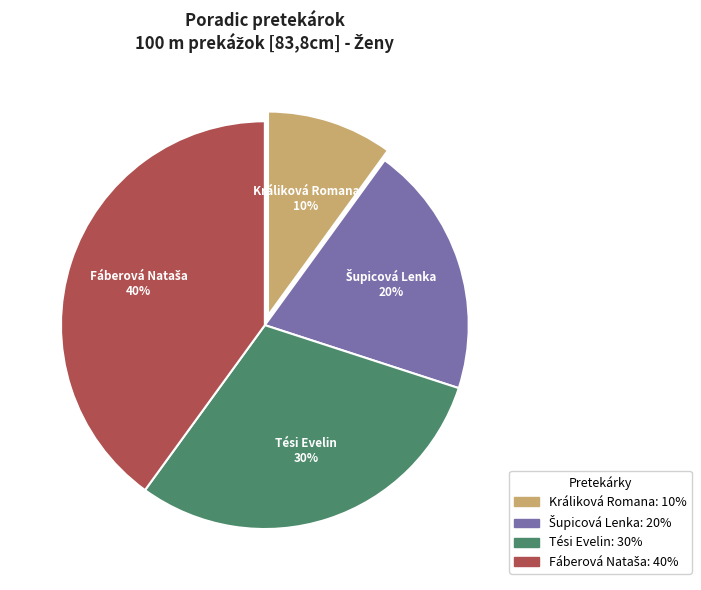

Is it true that Tési Evelin is 43% of the pie?

False